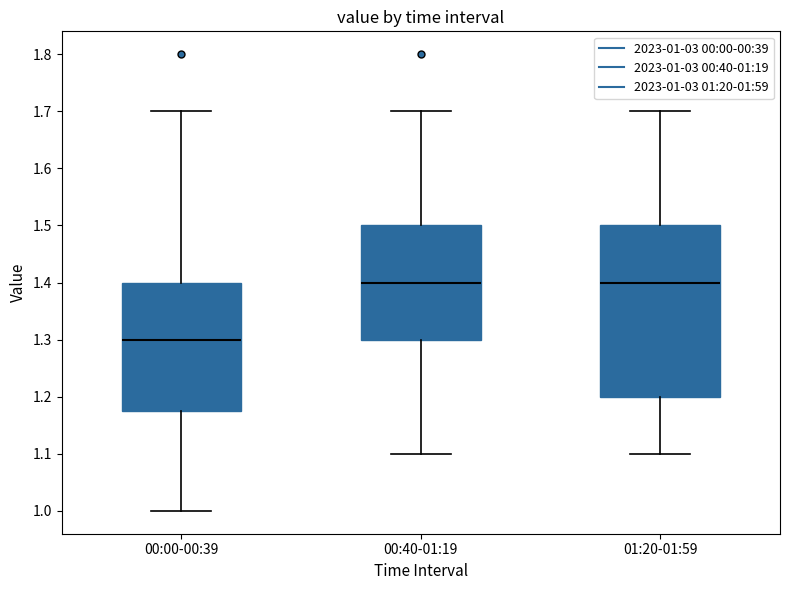

Where does the upper whisker of the box for 00:40-01:19 end on the y-axis? The values are not printed on the chart, so give them approximately, as read against the axis.

1.70